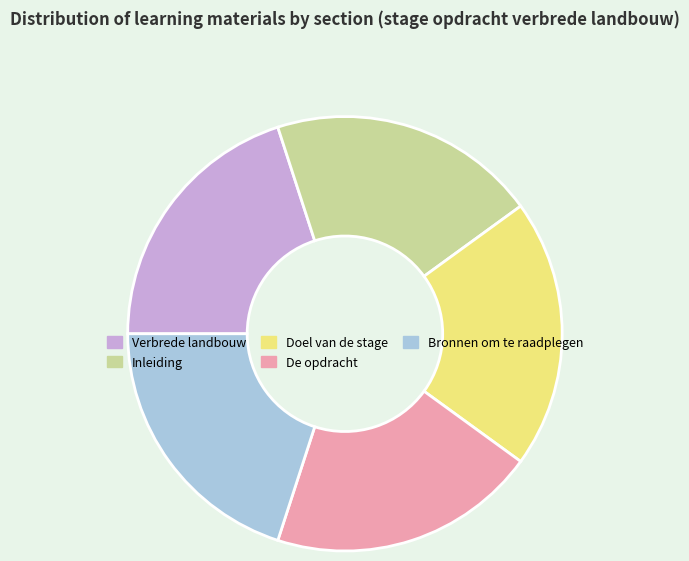

Does Verbrede landbouw account for over 50% of the chart?

No